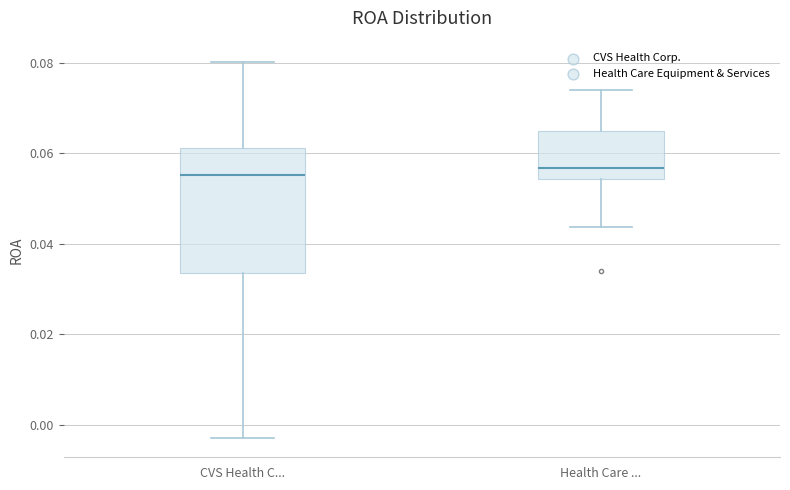

Reading left to right, transcribe this box plot: for each box, give where its median line is, the range the box spans, and where its two whiskers end, as read against the y-axis. The values are not printed on the chart, so give them approximately, as read against the axis.

CVS Health C...: median 0.056, box 0.034 to 0.062, whiskers -0.002 to 0.080
Health Care ...: median 0.056, box 0.054 to 0.064, whiskers 0.044 to 0.074